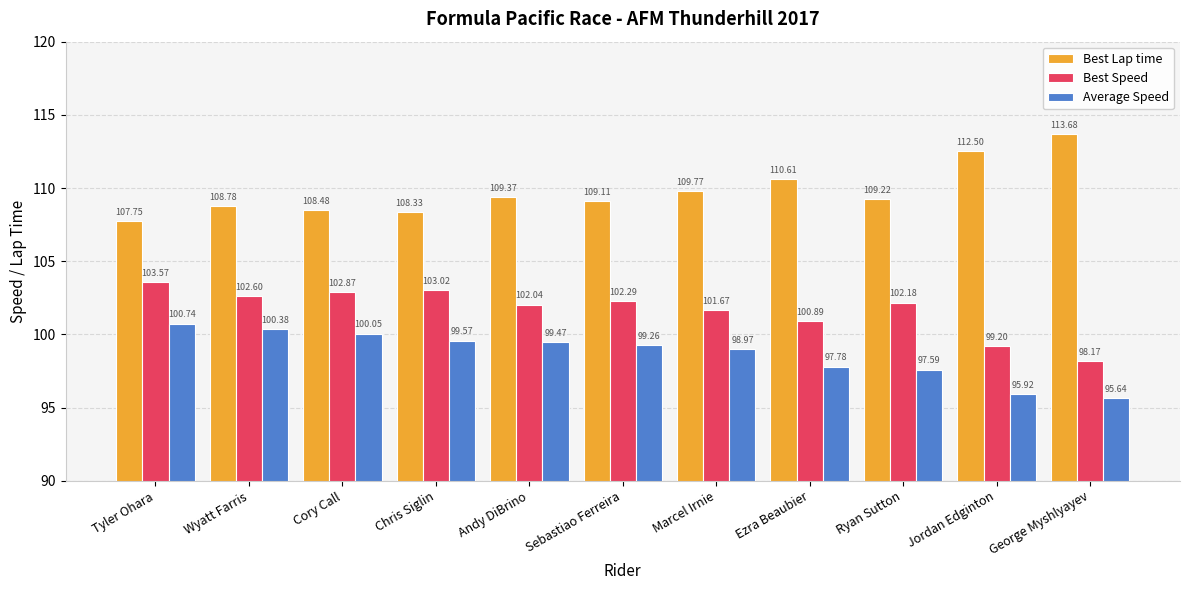

Which series has the largest total across all categories?

Best Lap time